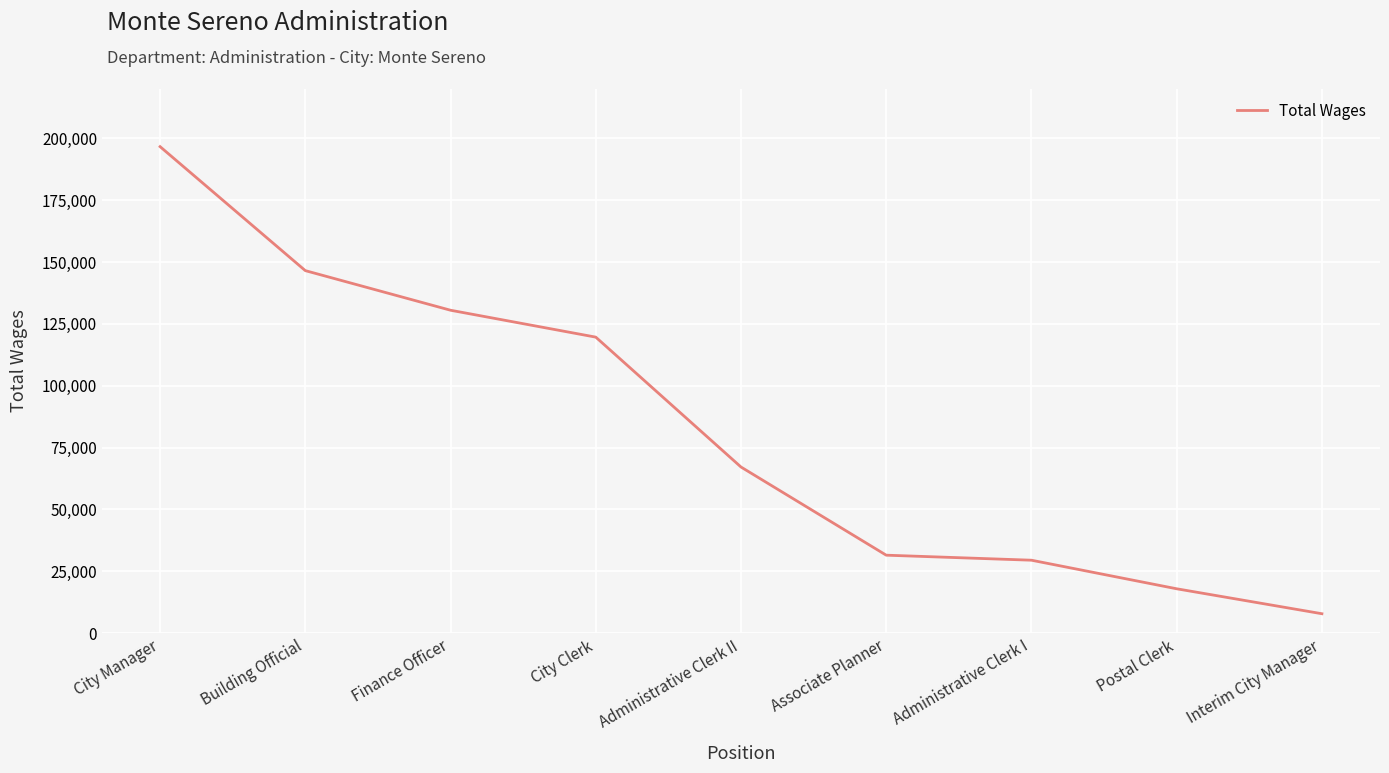

Reading right to left, list all the values displayed in this chart.

Interim City Manager=7804	Postal Clerk=17893	Administrative Clerk I=29447	Associate Planner=31480	Administrative Clerk II=67131	City Clerk=119656	Finance Officer=130534	Building Official=146549	City Manager=196687